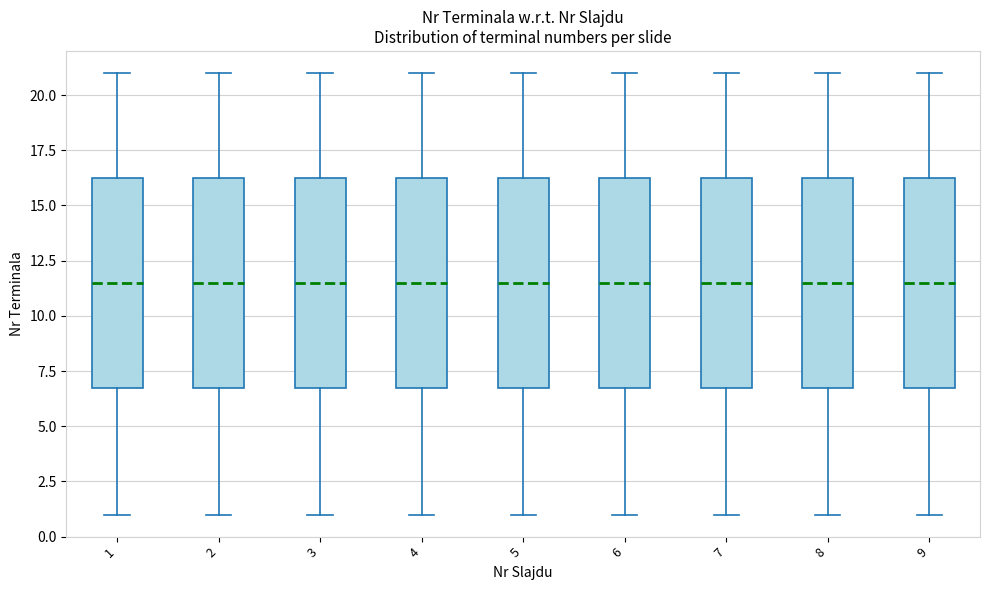

Reading left to right, read every box against the y-axis: the position of its median line, the range the box covers, and the ends of its whiskers. The values are not printed on the chart, so give them approximately, as read against the axis.

1: median 11.5, box 7.0 to 16.5, whiskers 1.0 to 21.0
2: median 11.5, box 7.0 to 16.5, whiskers 1.0 to 21.0
3: median 11.5, box 7.0 to 16.5, whiskers 1.0 to 21.0
4: median 11.5, box 7.0 to 16.5, whiskers 1.0 to 21.0
5: median 11.5, box 7.0 to 16.5, whiskers 1.0 to 21.0
6: median 11.5, box 7.0 to 16.5, whiskers 1.0 to 21.0
7: median 11.5, box 7.0 to 16.5, whiskers 1.0 to 21.0
8: median 11.5, box 7.0 to 16.5, whiskers 1.0 to 21.0
9: median 11.5, box 7.0 to 16.5, whiskers 1.0 to 21.0